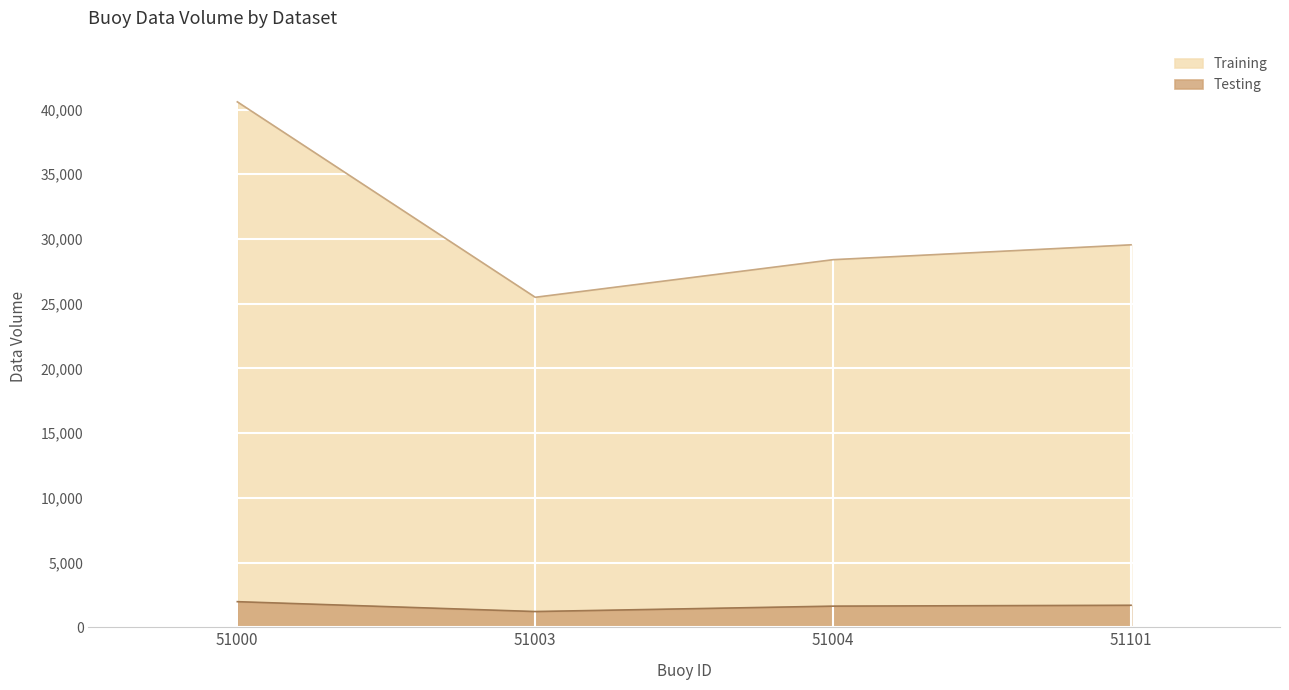

At which category is the sum across all series the highest?

51000